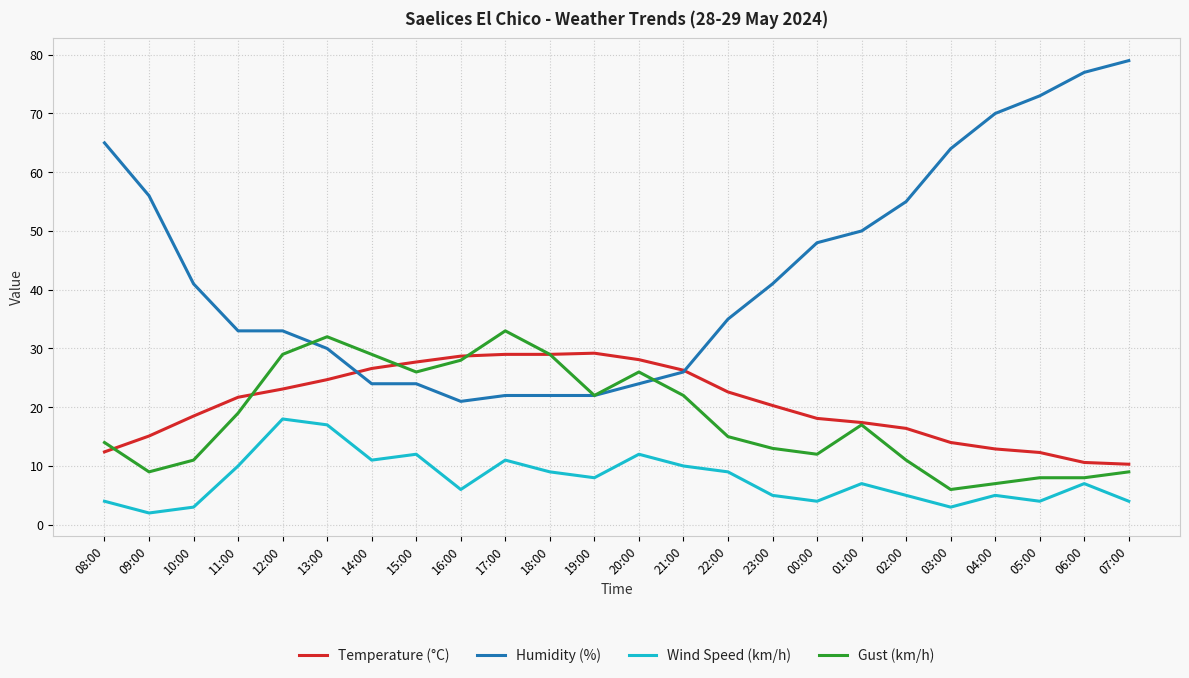

List the series in order of their peak value, lowest first.

Wind Speed (km/h), Temperature (°C), Gust (km/h), Humidity (%)